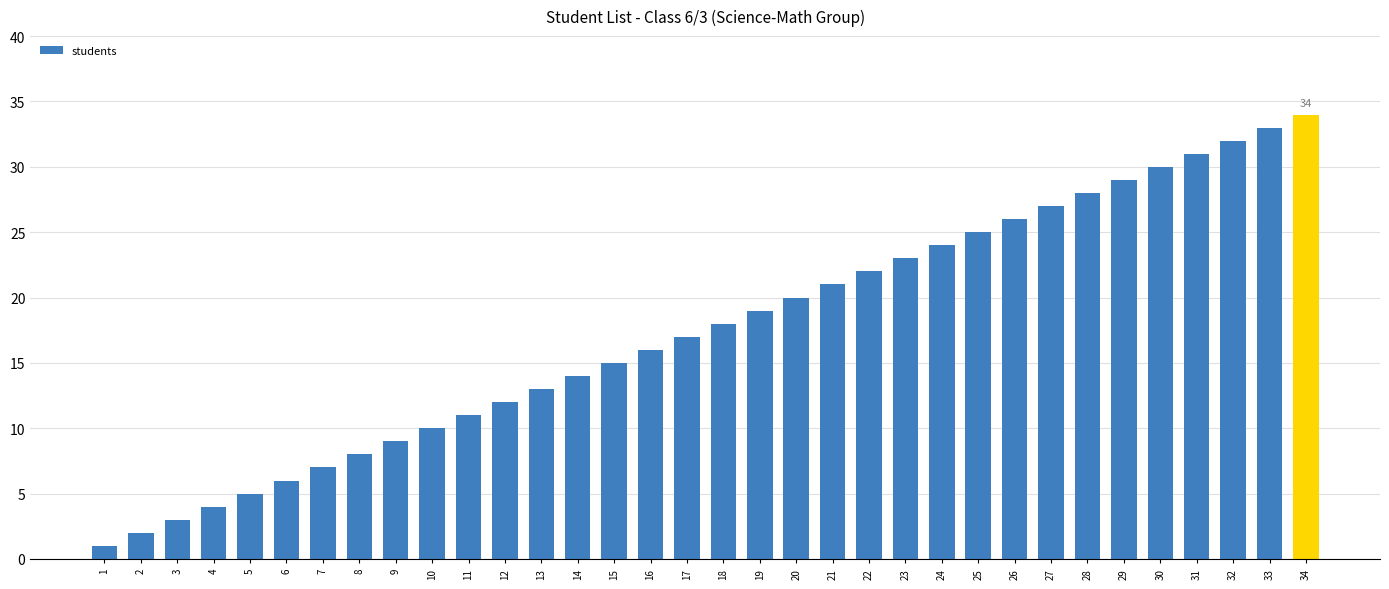

Reading right to left, extract all data points from this chart.

34=34	33=33	32=32	31=31	30=30	29=29	28=28	27=27	26=26	25=25	24=24	23=23	22=22	21=21	20=20	19=19	18=18	17=17	16=16	15=15	14=14	13=13	12=12	11=11	10=10	9=9	8=8	7=7	6=6	5=5	4=4	3=3	2=2	1=1